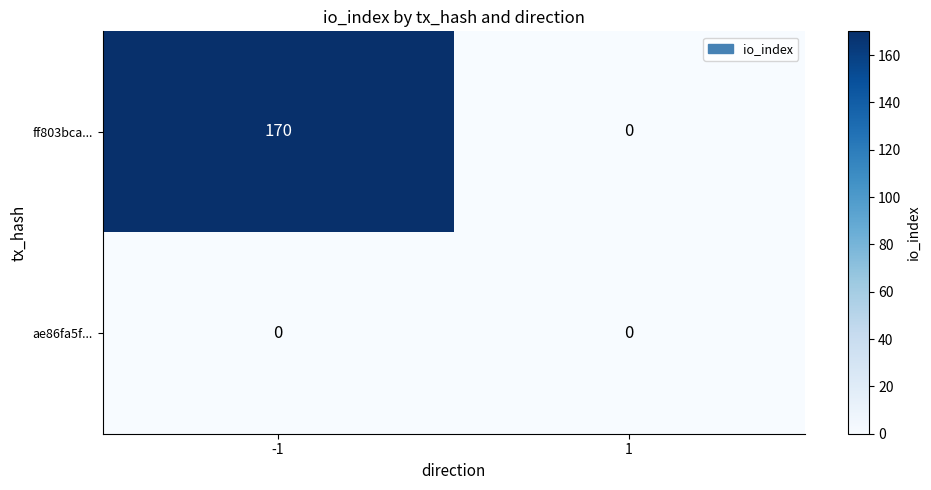

Between -1 and 1, which series saw the biggest shift?

ff803bca...